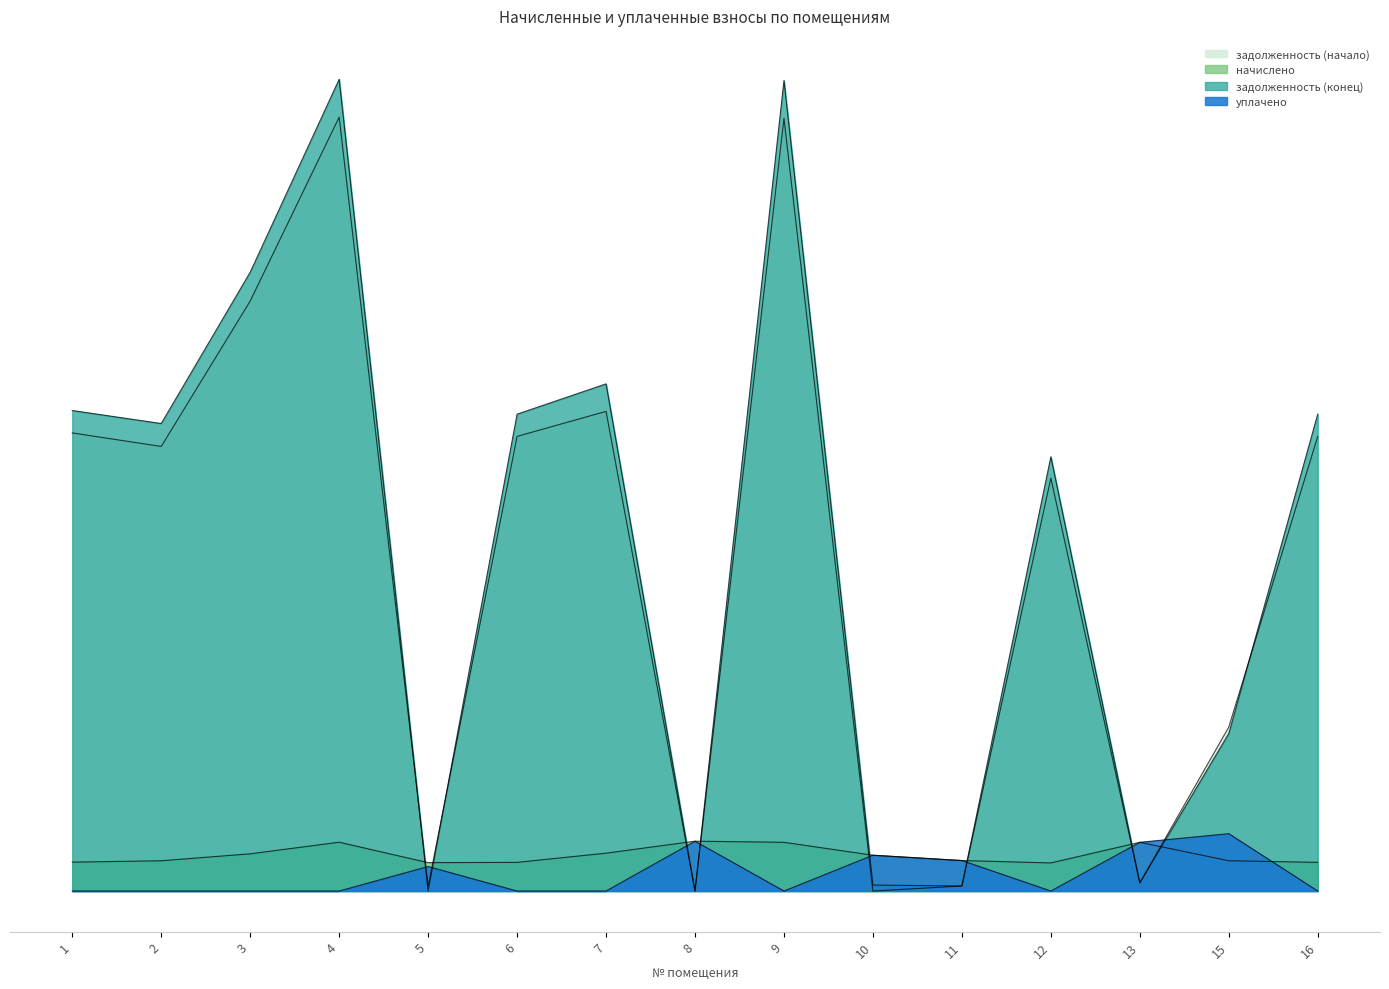

Reading right to left, list all the values displayed in this chart.

задолженность (начало): 16=19811.1	15=7145.1	13=354.0	12=17992.9	11=219.7	10=0.0	9=33673.8	8=0.0	7=20901.4	6=19811.1	5=206.2	4=33724.2	3=25709.1	2=19372.6	1=19962.3
начислено: 16=1249.7	15=1319.7	13=2124.2	12=1224.3	11=1329.2	10=1560.7	9=2124.2	8=2171.9	7=1650.4	6=1249.7	5=1237.0	4=2127.4	3=1621.8	2=1319.7	1=1259.3
задолженность (конец): 16=20779.5	15=6860.6	13=354.0	12=18920.4	11=219.7	10=260.1	9=35319.8	8=0.0	7=22099.4	6=20779.5	5=0.0	4=35372.7	3=26965.8	2=20371.3	1=20938.1
уплачено: 16=0.0	15=2500.0	13=2124.2	12=0.0	11=1329.2	10=1560.7	9=0.0	8=2171.9	7=0.0	6=0.0	5=1068.8	4=0.0	3=0.0	2=0.0	1=0.0